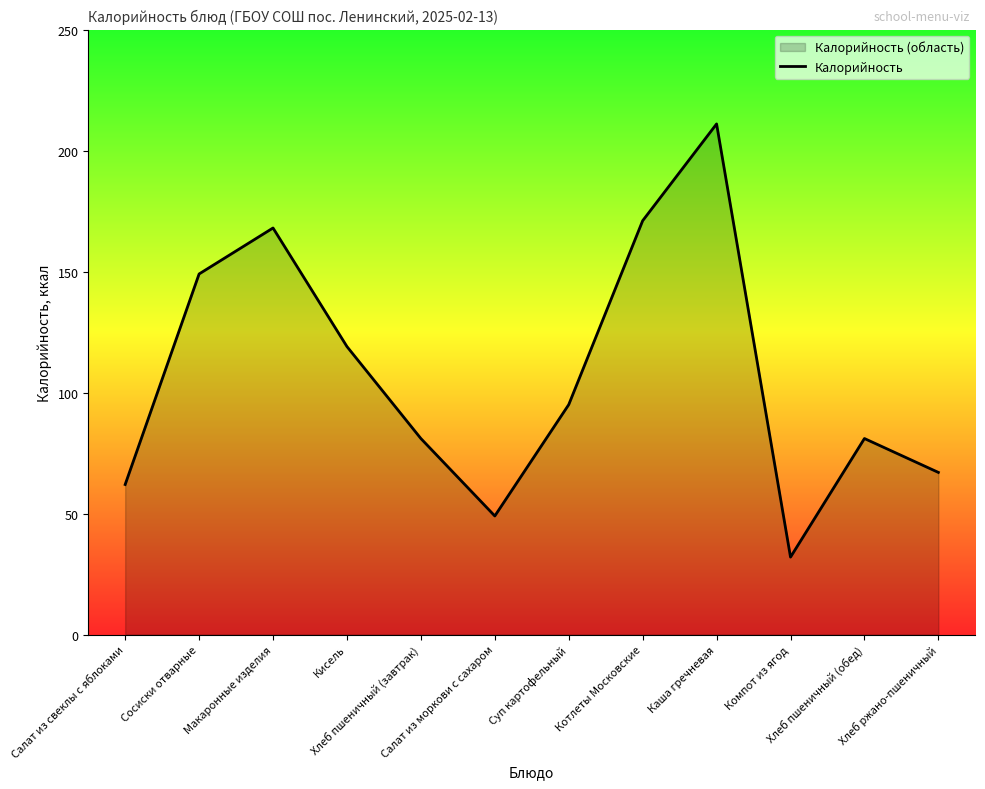

How many lines are shown in the chart?

1